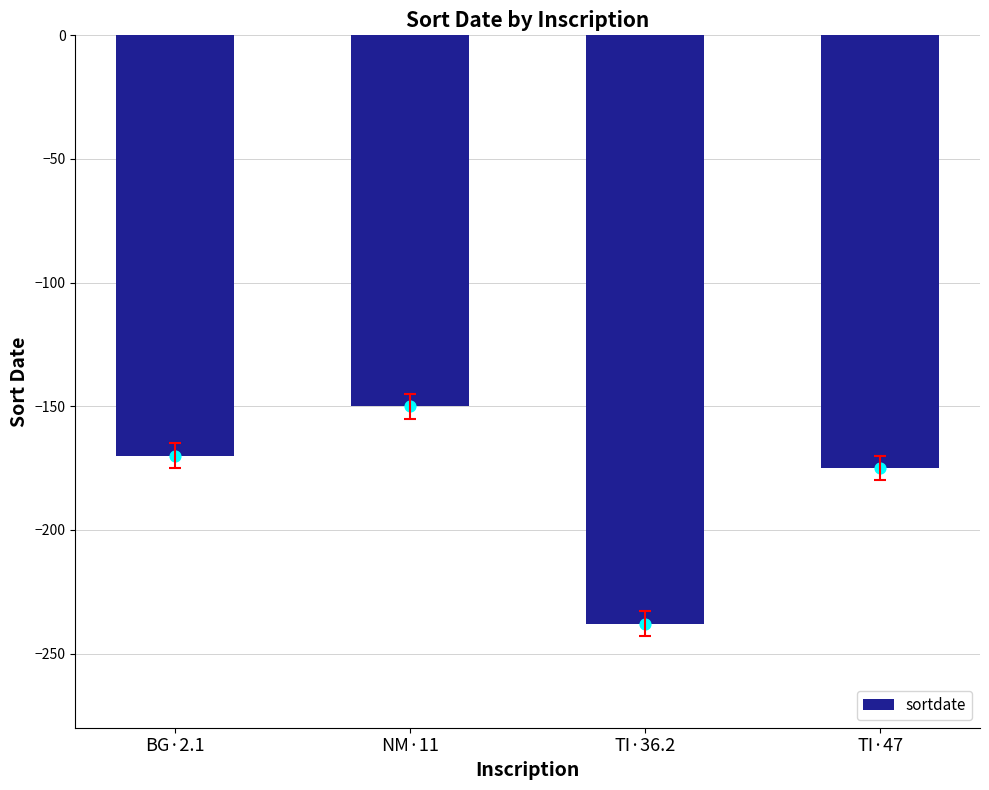

Between BG·2.1 and NM·11, which is larger?

NM·11